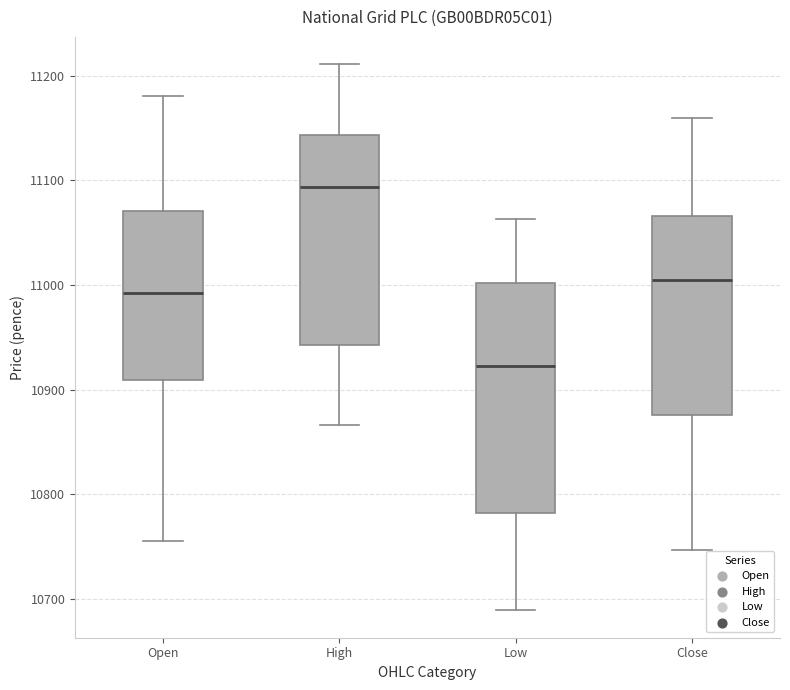

Which box has the highest median line?

High